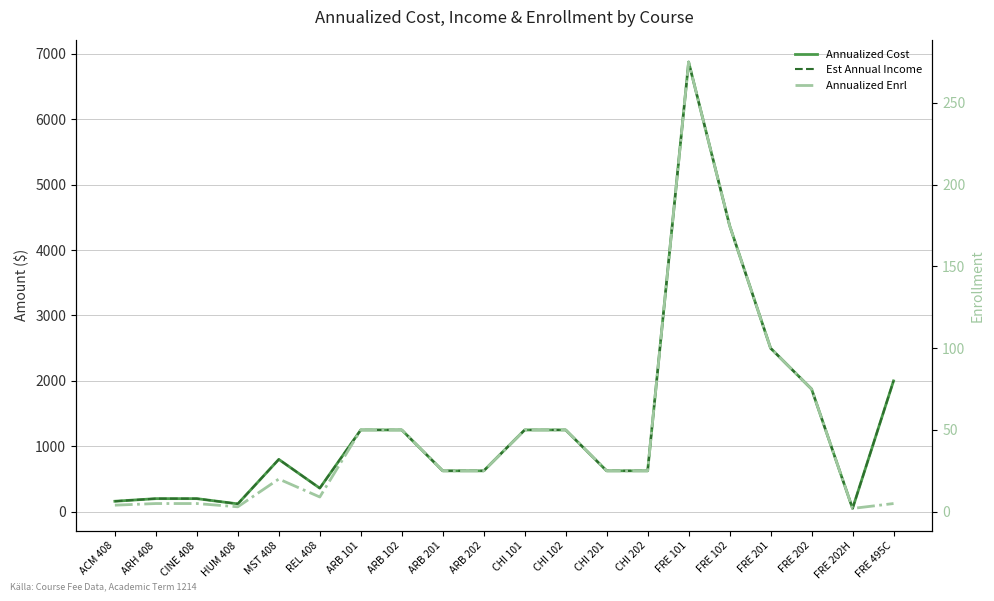

How many lines are shown in the chart?

3